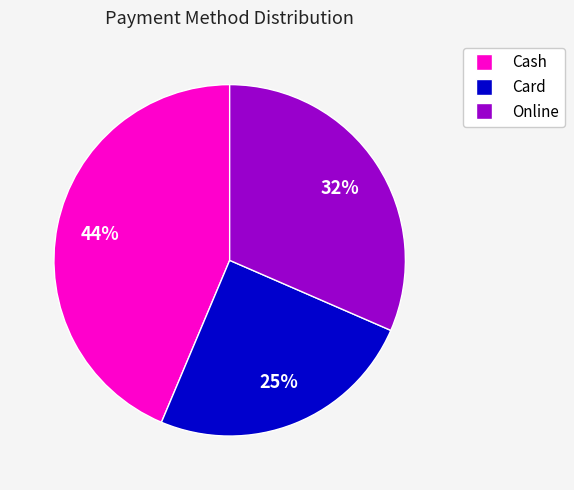

Rank the categories by value from lowest to highest.

Card, Online, Cash